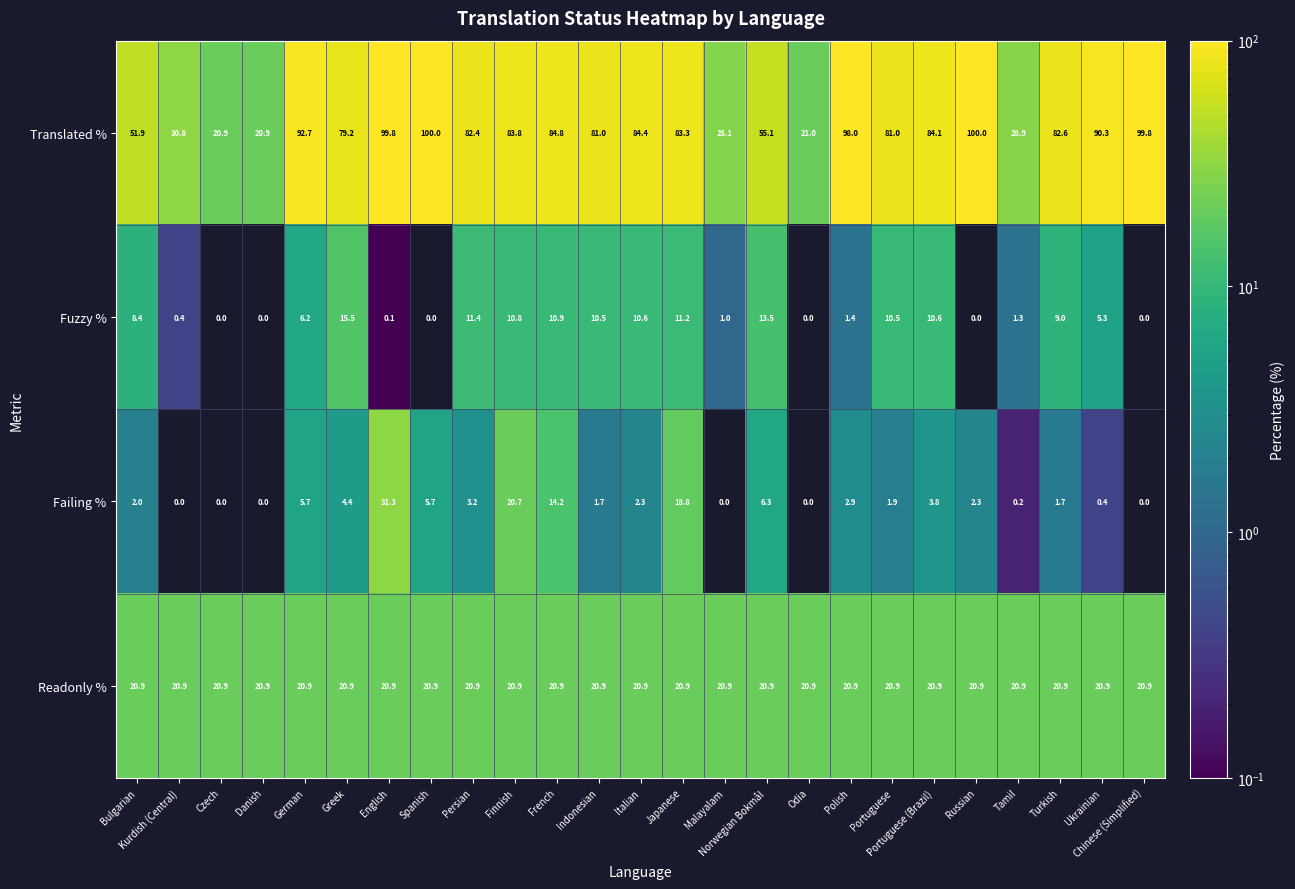

What is the average value of the Readonly % series?

20.9